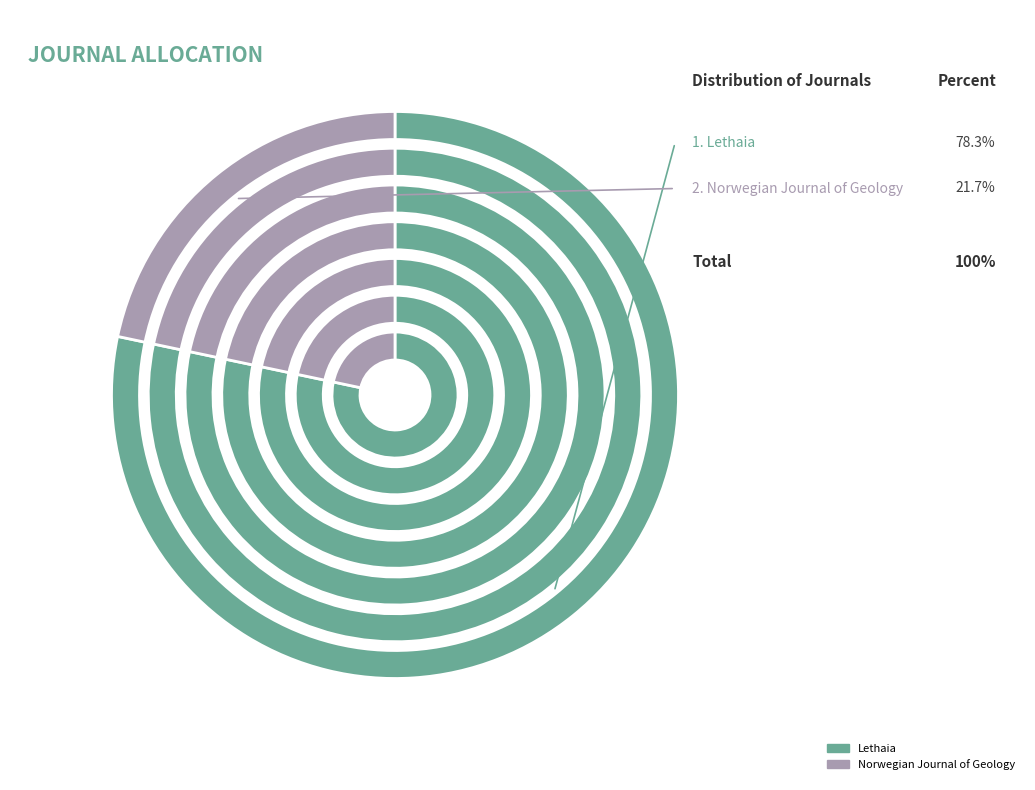

Which category accounts for the majority?

Lethaia